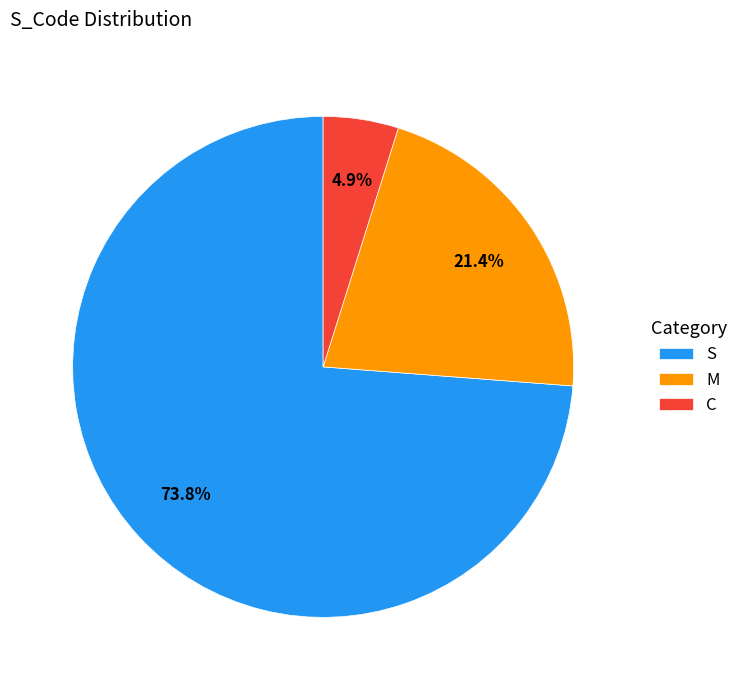

Which category has the biggest portion of the pie?

S